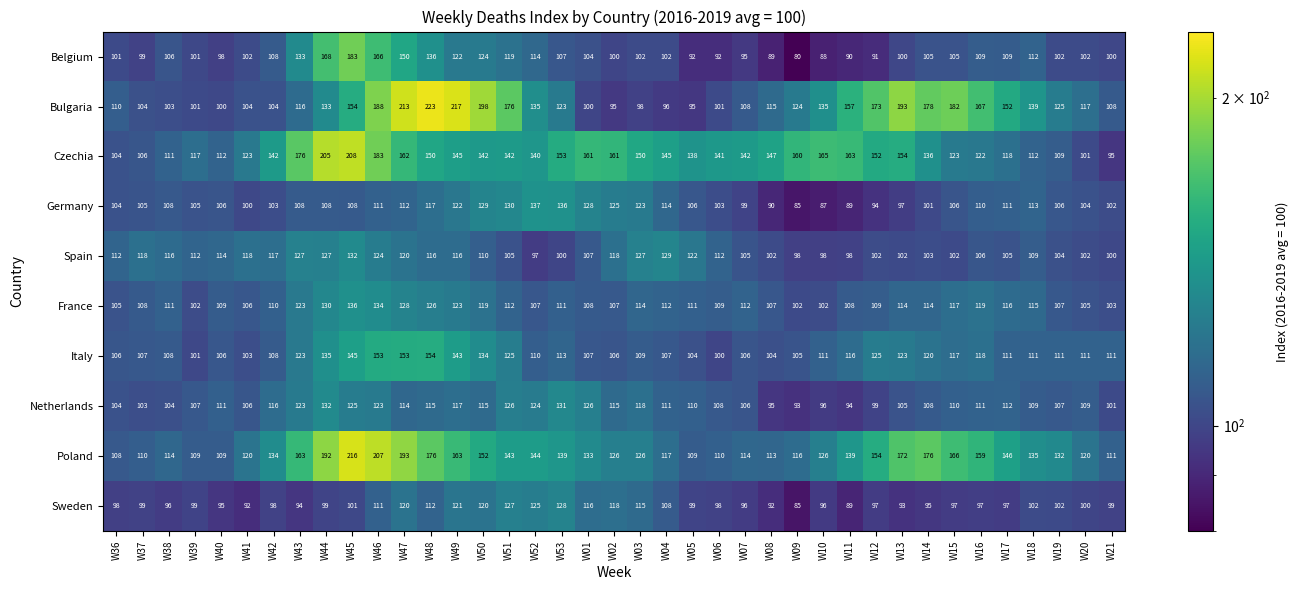

How many data points does each series have?

39